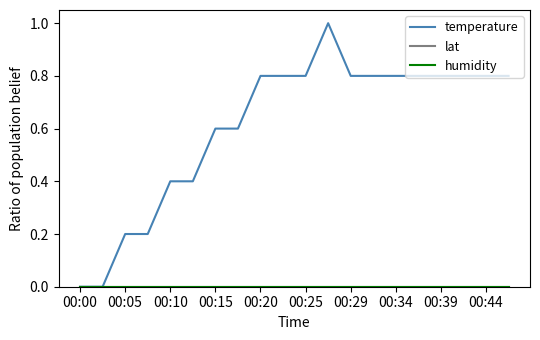

Does the chart display data point markers on the line(s)?

No